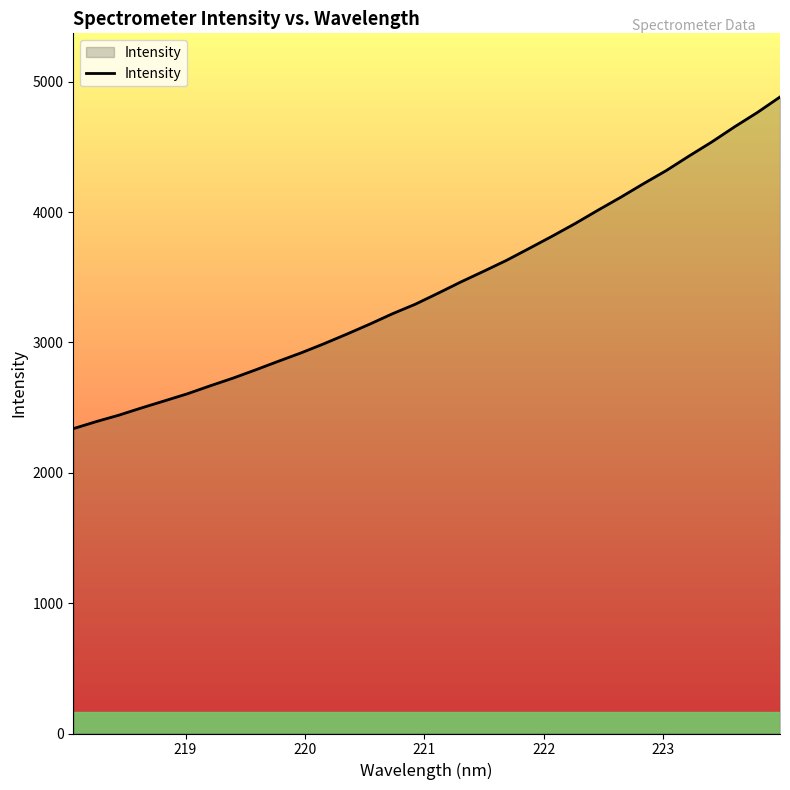

What is the smallest value displayed?

2338.3